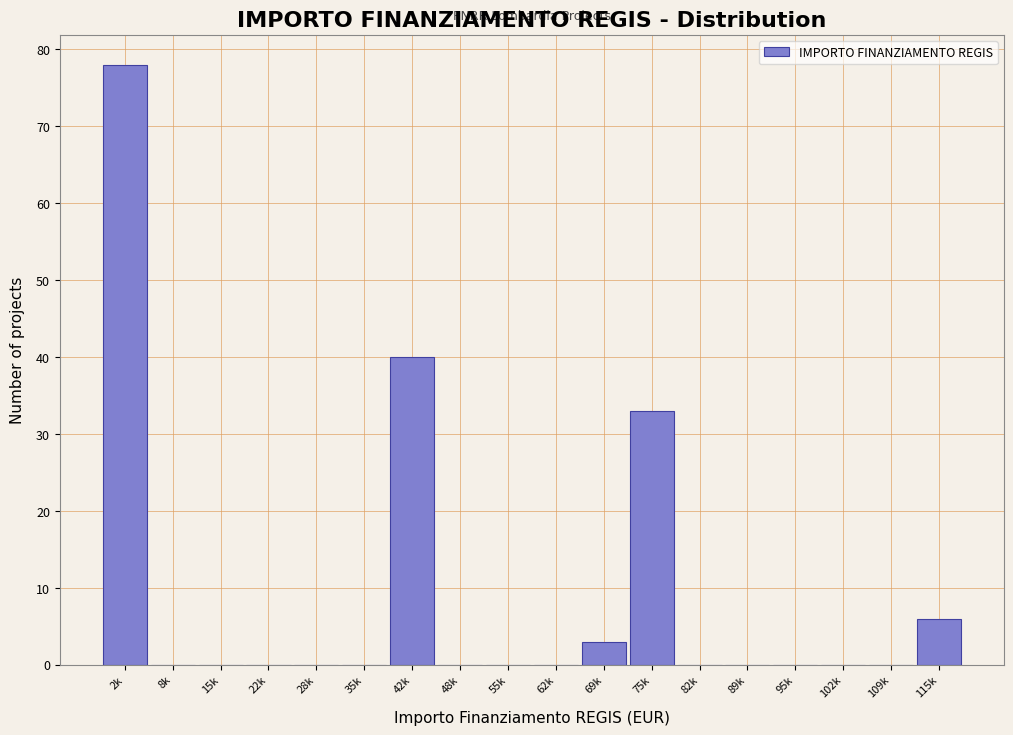

Reading left to right, what are all the values shown in this chart?

2k=78	8k=0	15k=0	22k=0	28k=0	35k=0	42k=40	48k=0	55k=0	62k=0	69k=3	75k=33	82k=0	89k=0	95k=0	102k=0	109k=0	115k=6